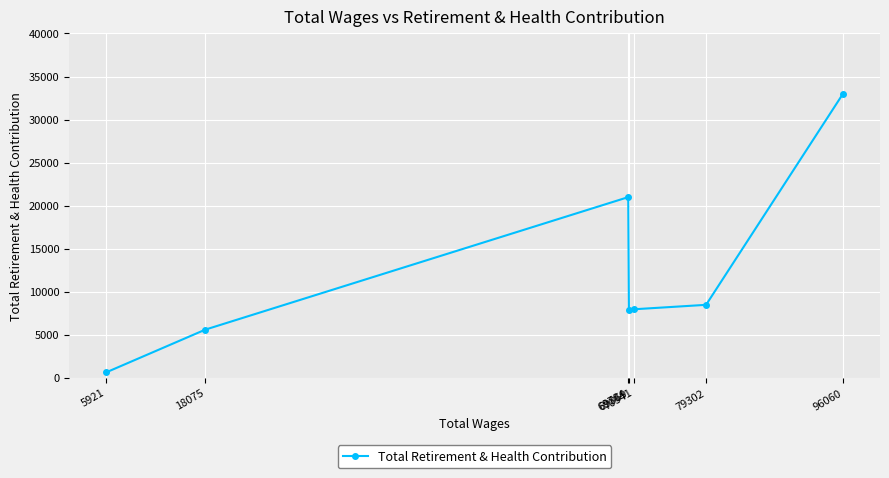

What is the greatest value displayed?

33027